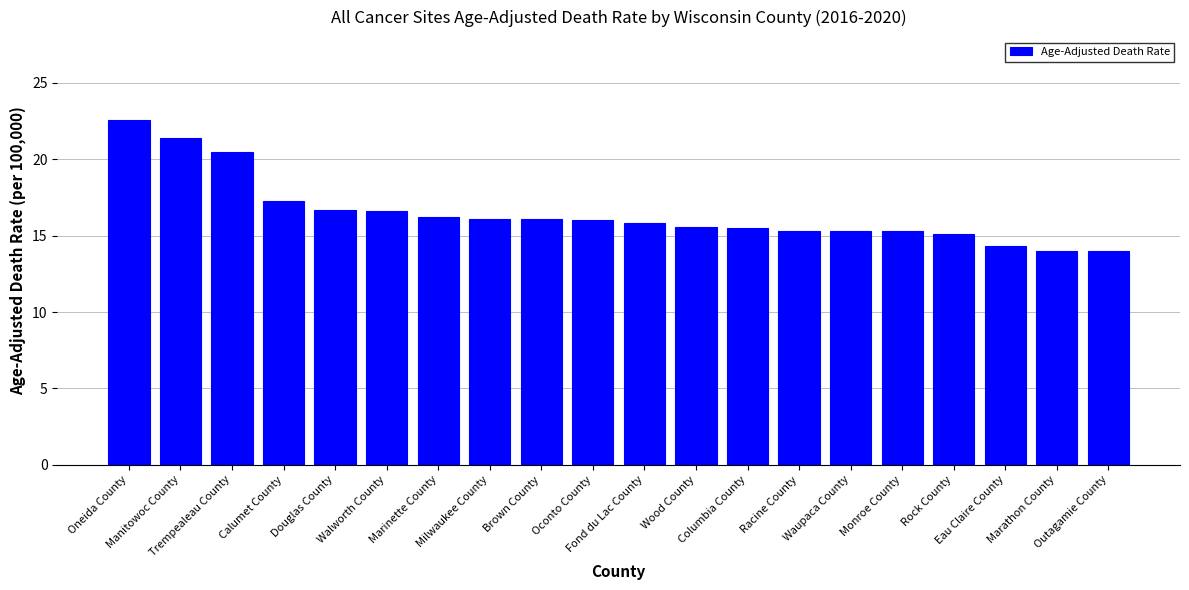

How many data points are less than 16?

10